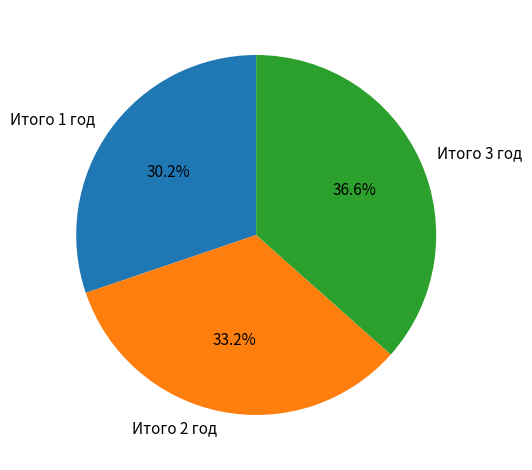

Rank the categories by value from lowest to highest.

Итого 1 год, Итого 2 год, Итого 3 год